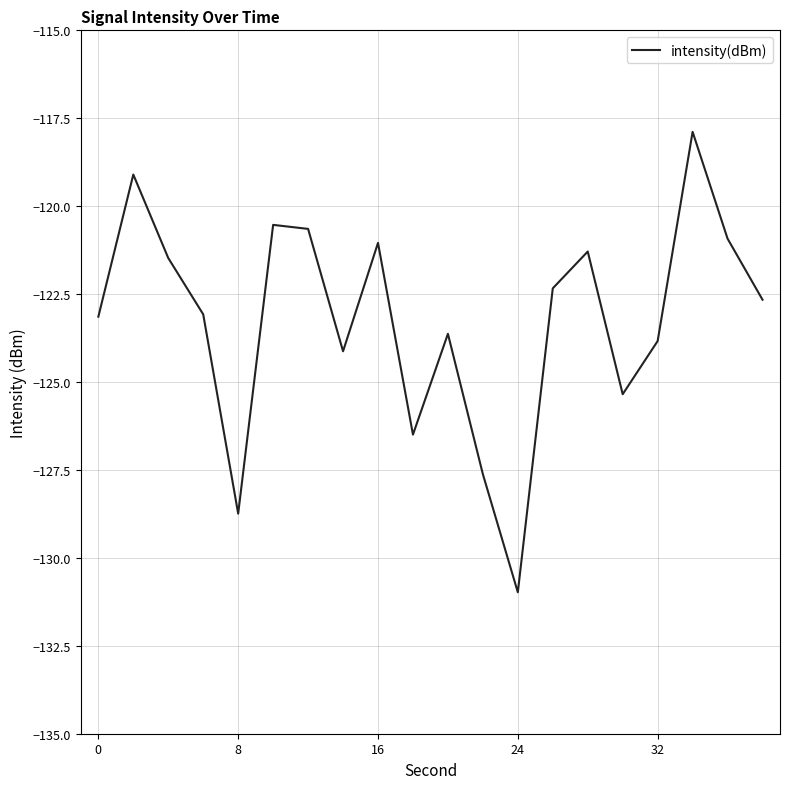

What is the difference between the maximum and minimum values?

13.1